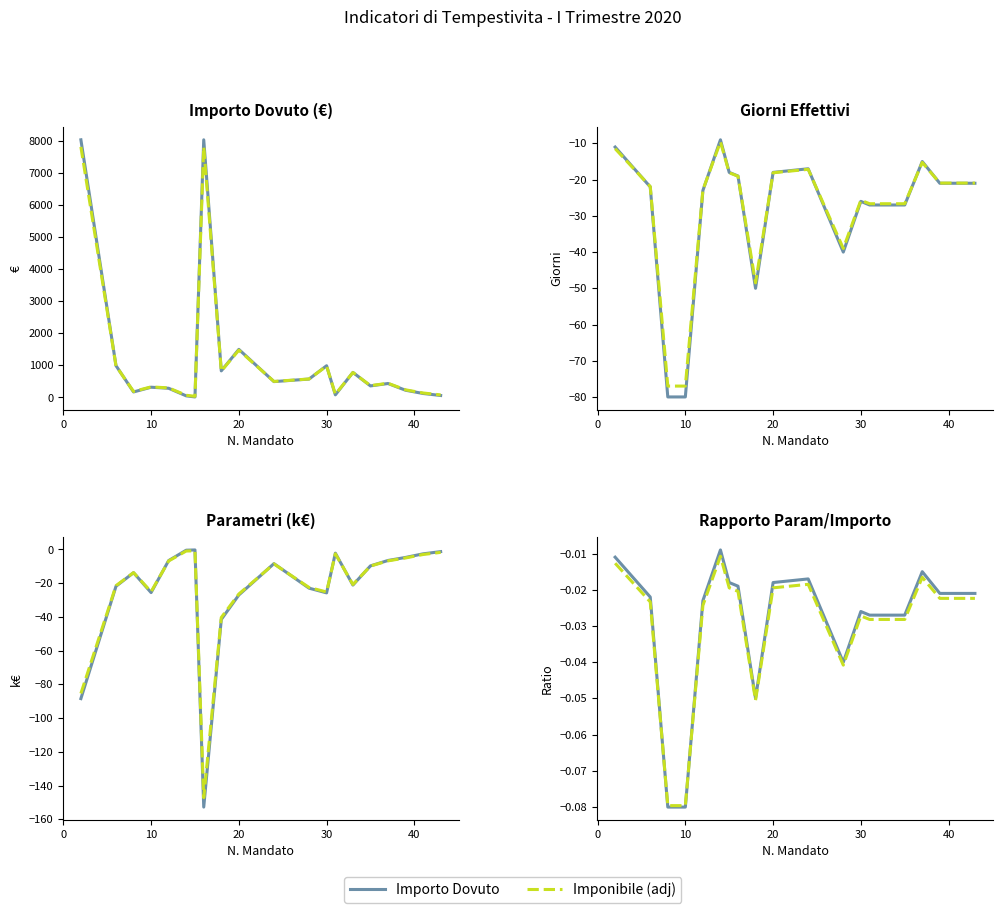

Read the giorni effettivi value at 14.

-9.0